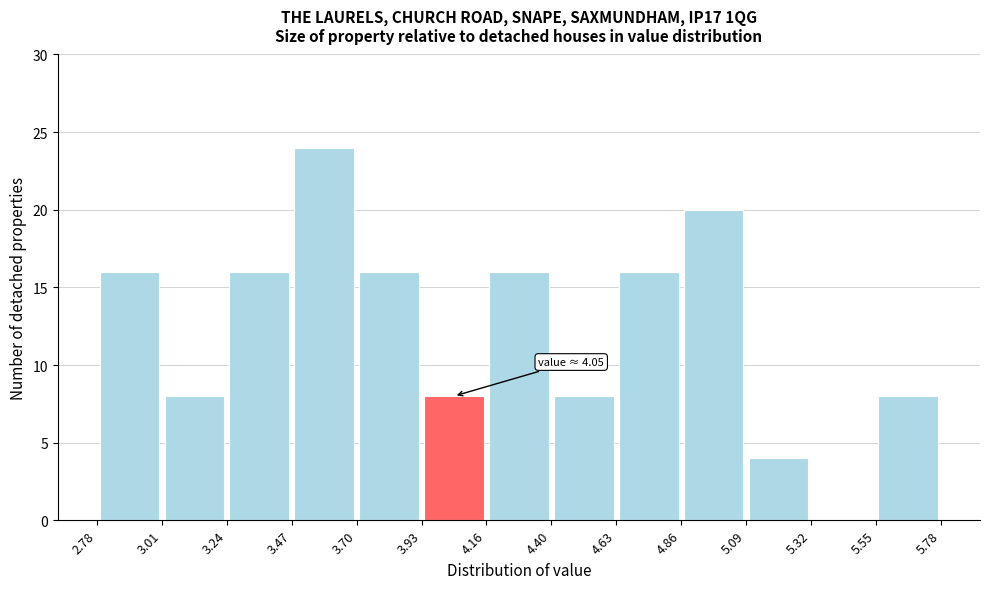

Which range on the x-axis has the tallest bar?

3.47 to 3.70